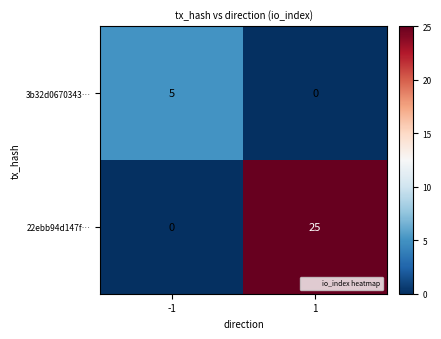

At 1, list the series in order from smallest to largest.

3b32d0670343⋯, 22ebb94d147f⋯